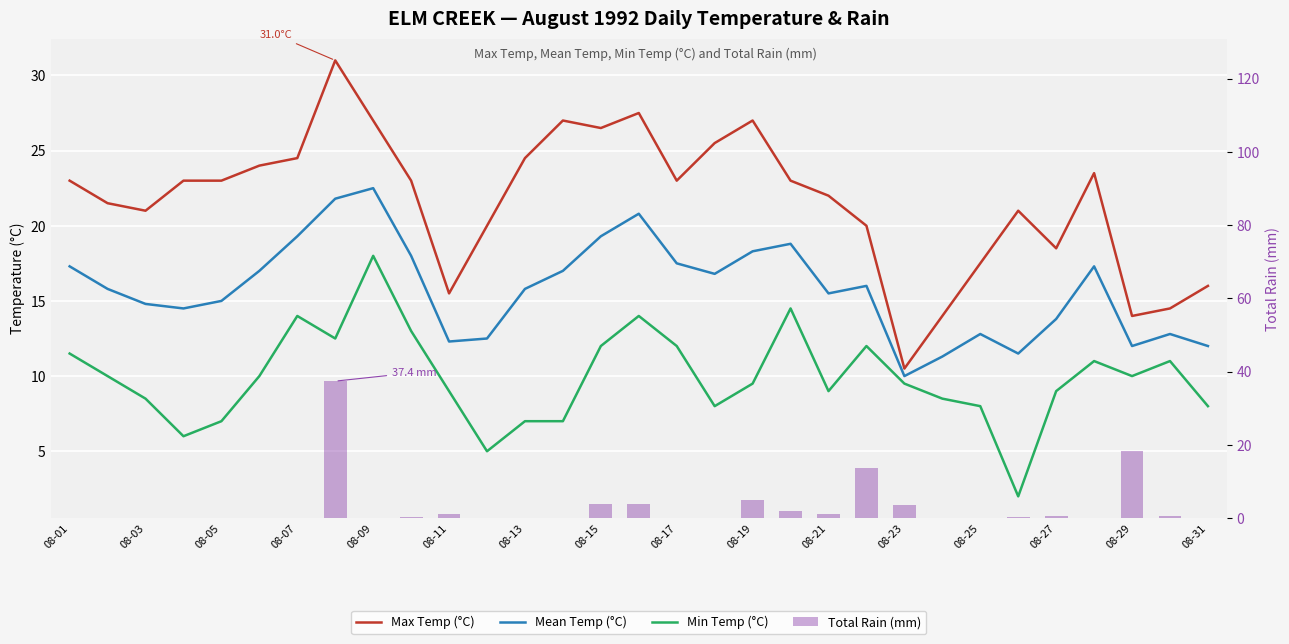

How many categories are shown in the chart?

31